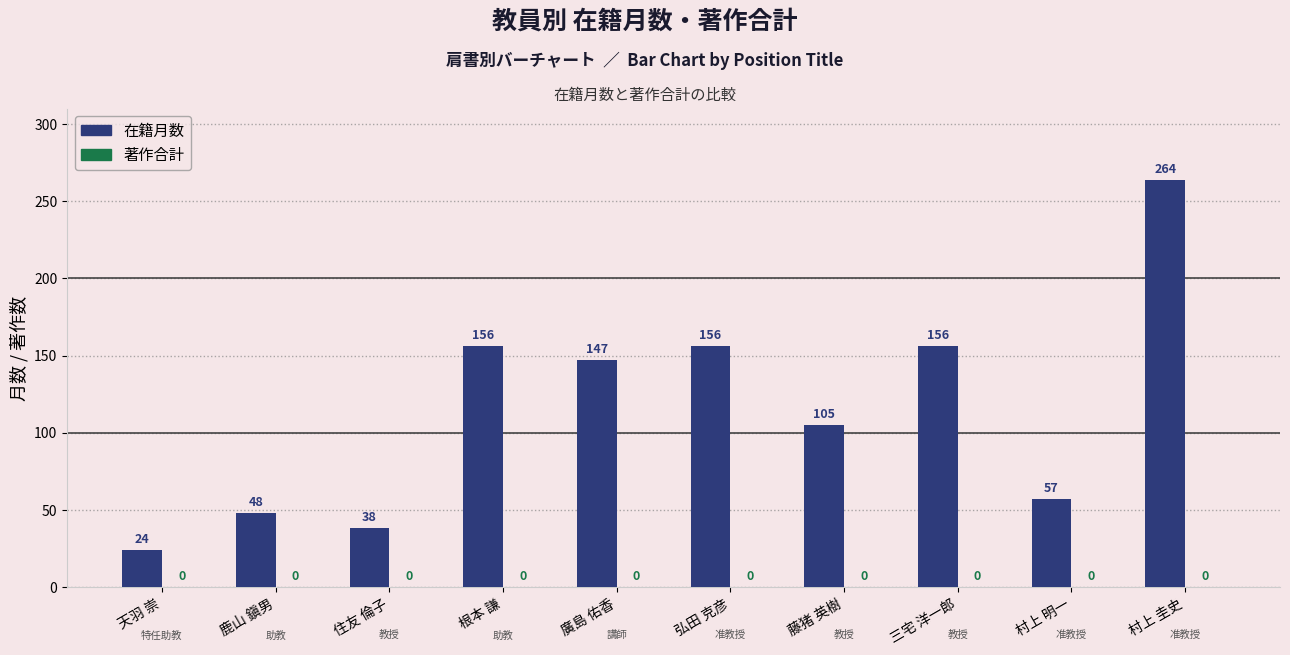

What is the difference between the second highest and second lowest values?

118